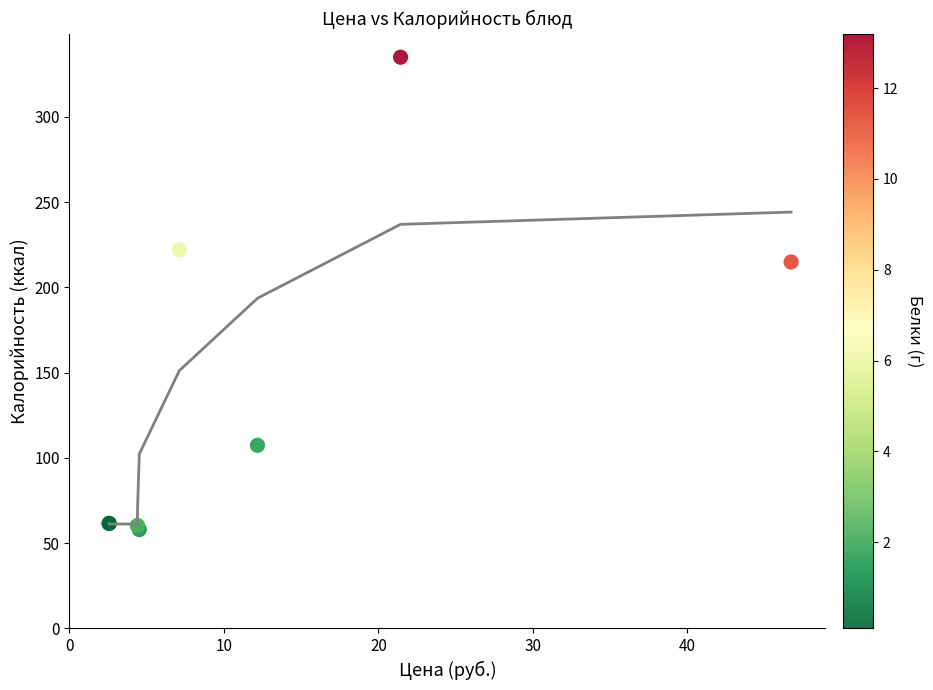

What Y value in the scatter plot is closest to 196?

214.9